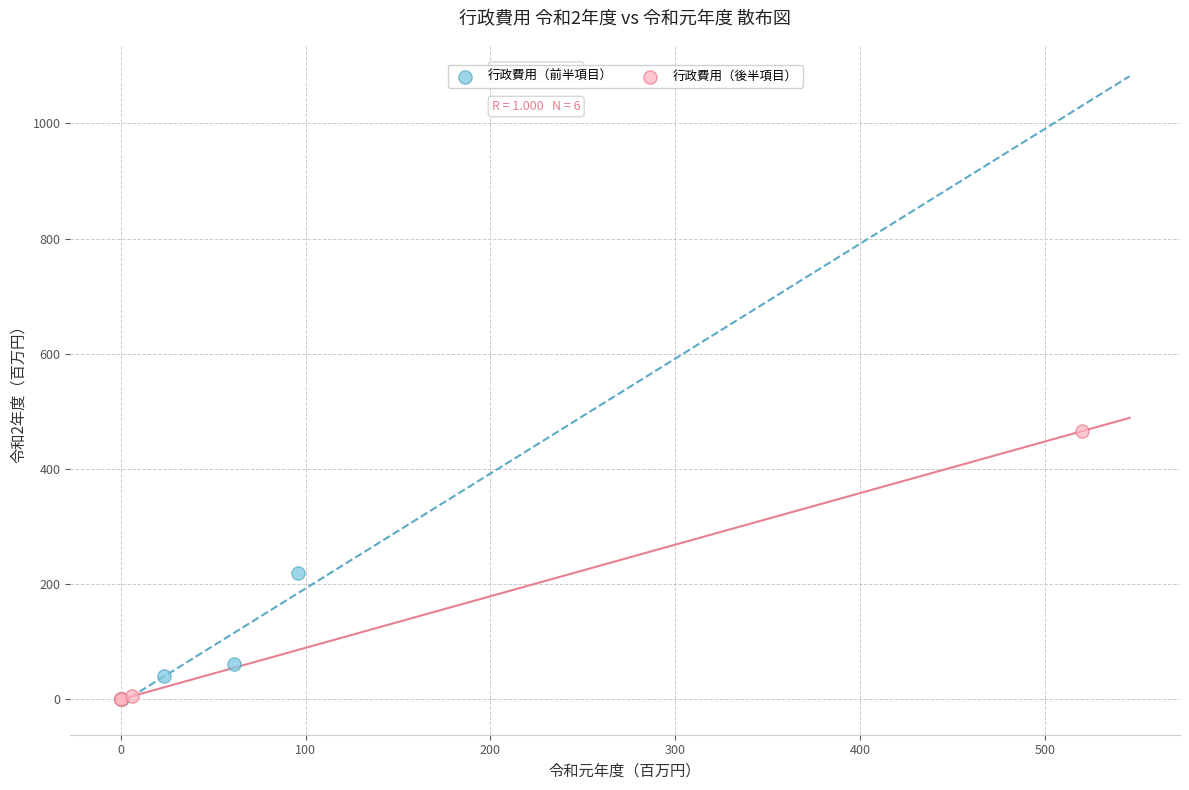

Which series has the largest Y range (max minus min)?

行政費用（後半項目）